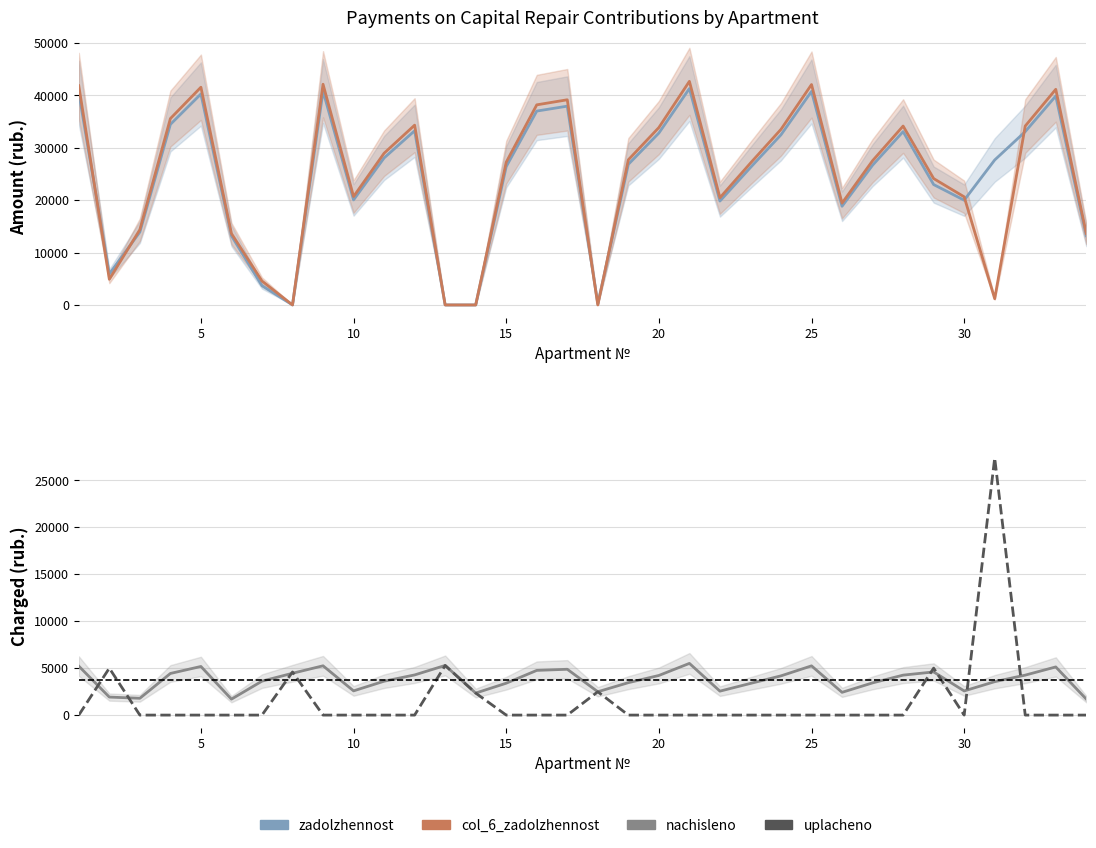

Is the value of zadolzhennost at 31 greater than the value of col_6_zadolzhennost at 11?

No